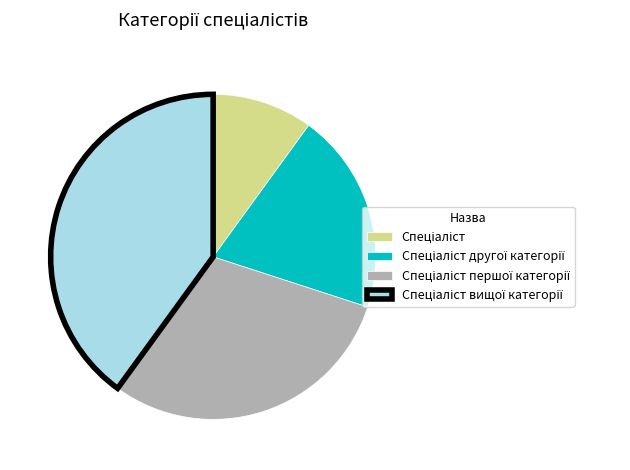

Does any single category account for the majority?

No